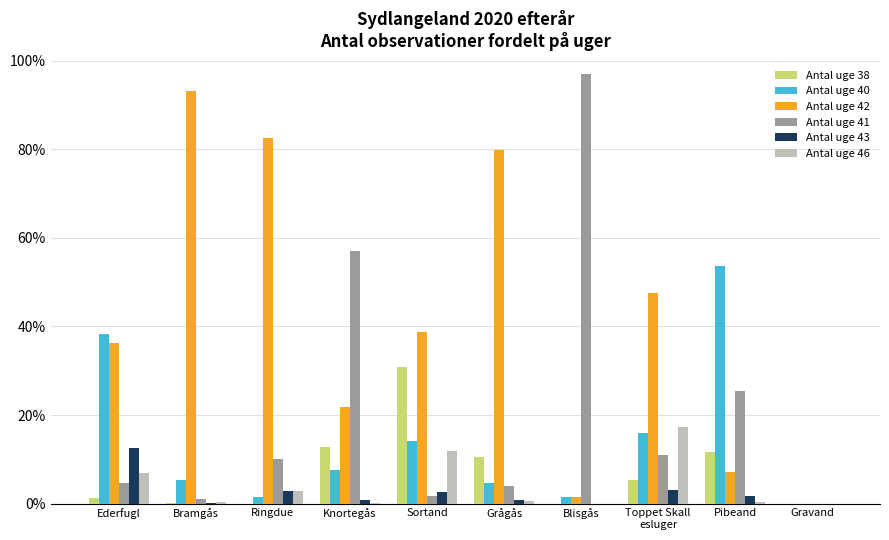

What is the maximum value shown in the chart?

97.1